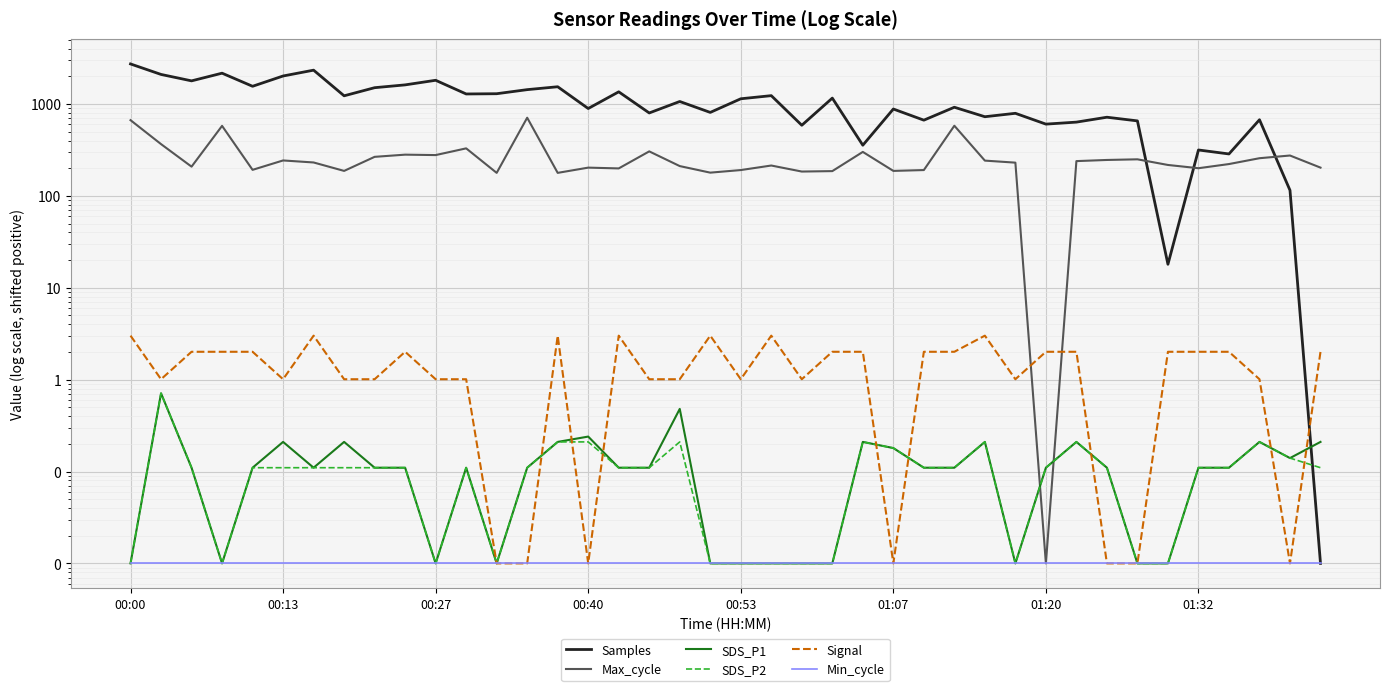

List the series in order of their peak value, lowest first.

Min_cycle, SDS_P1, SDS_P2, Signal, Max_cycle, Samples